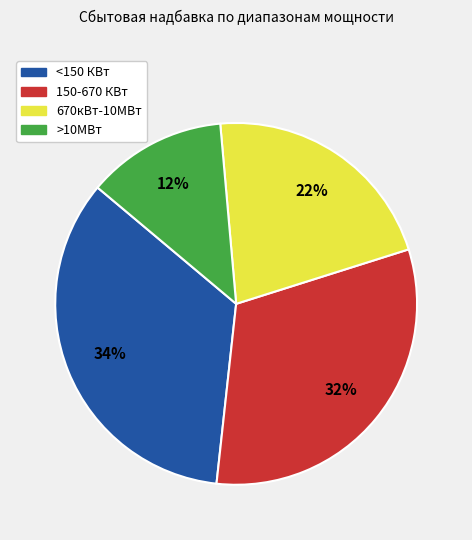

Which category has the smallest portion of the pie?

>10МВт